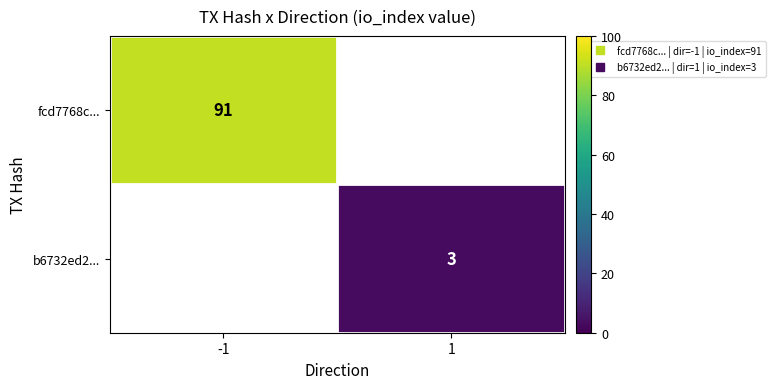

Between 1 and -1, which is larger?

-1